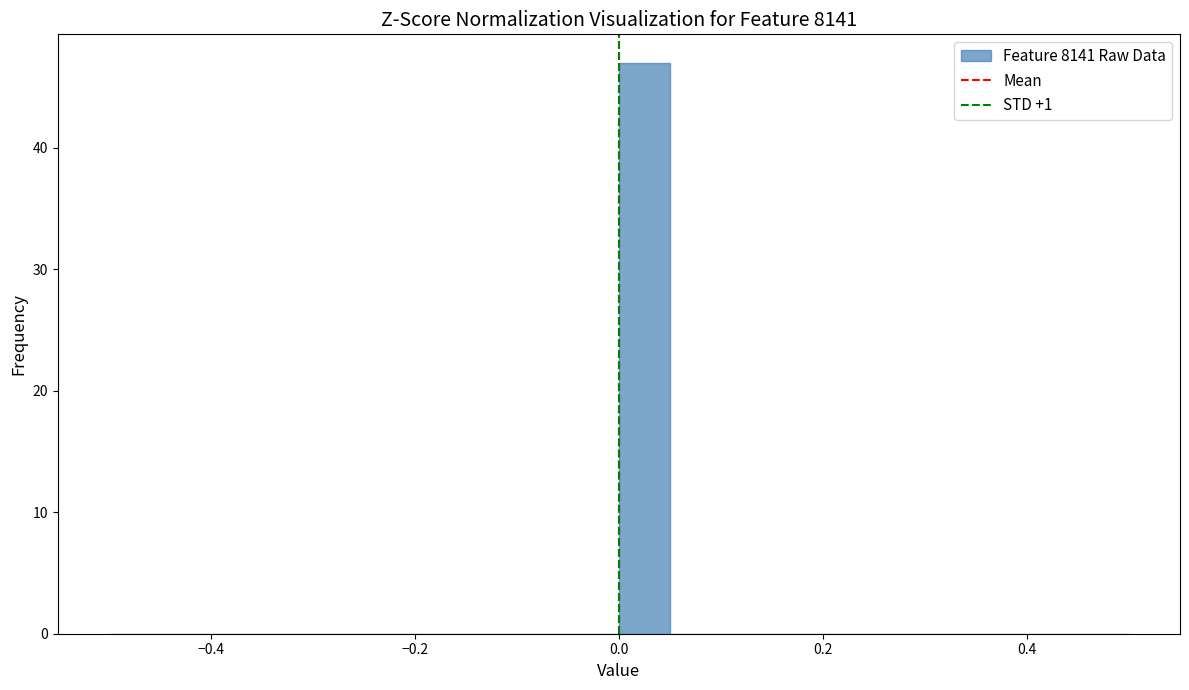

Around what value on the x-axis is the tallest bar? Give the approximate position of its centre, as read against the axis.

0.02